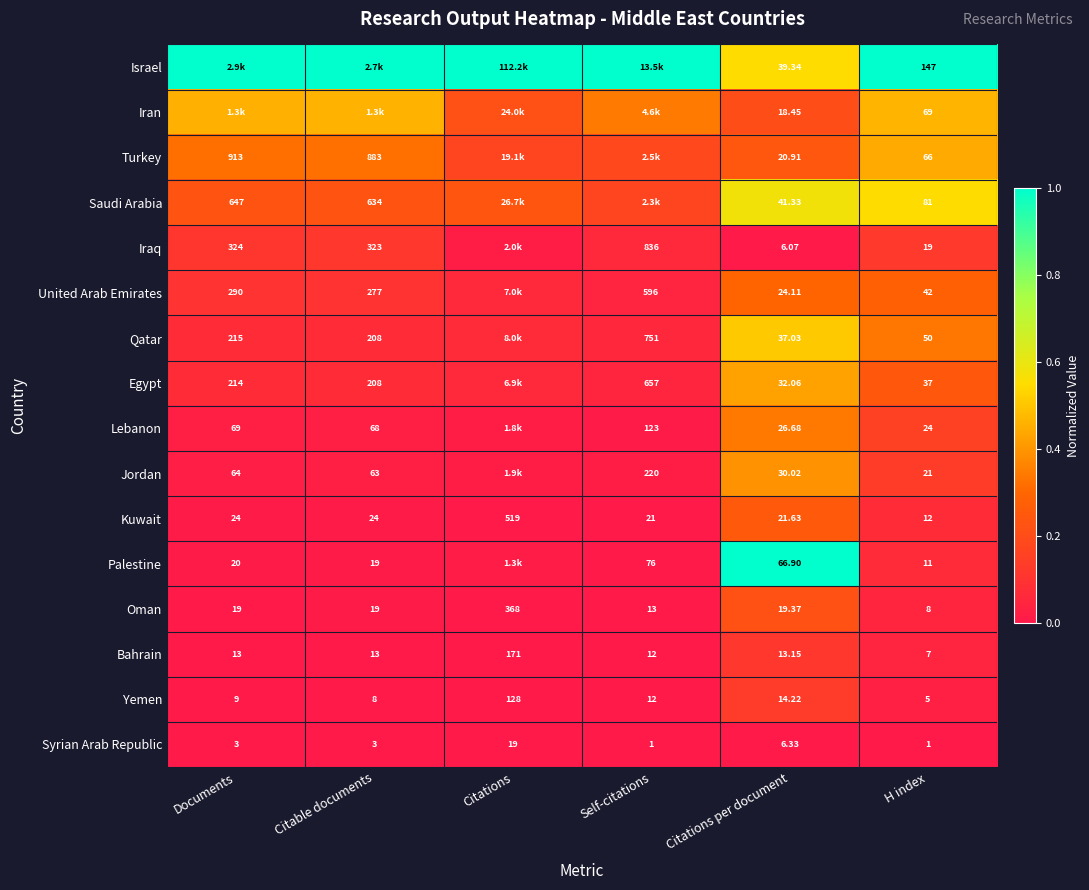

At how many categories does at least one series exceed 0?

6